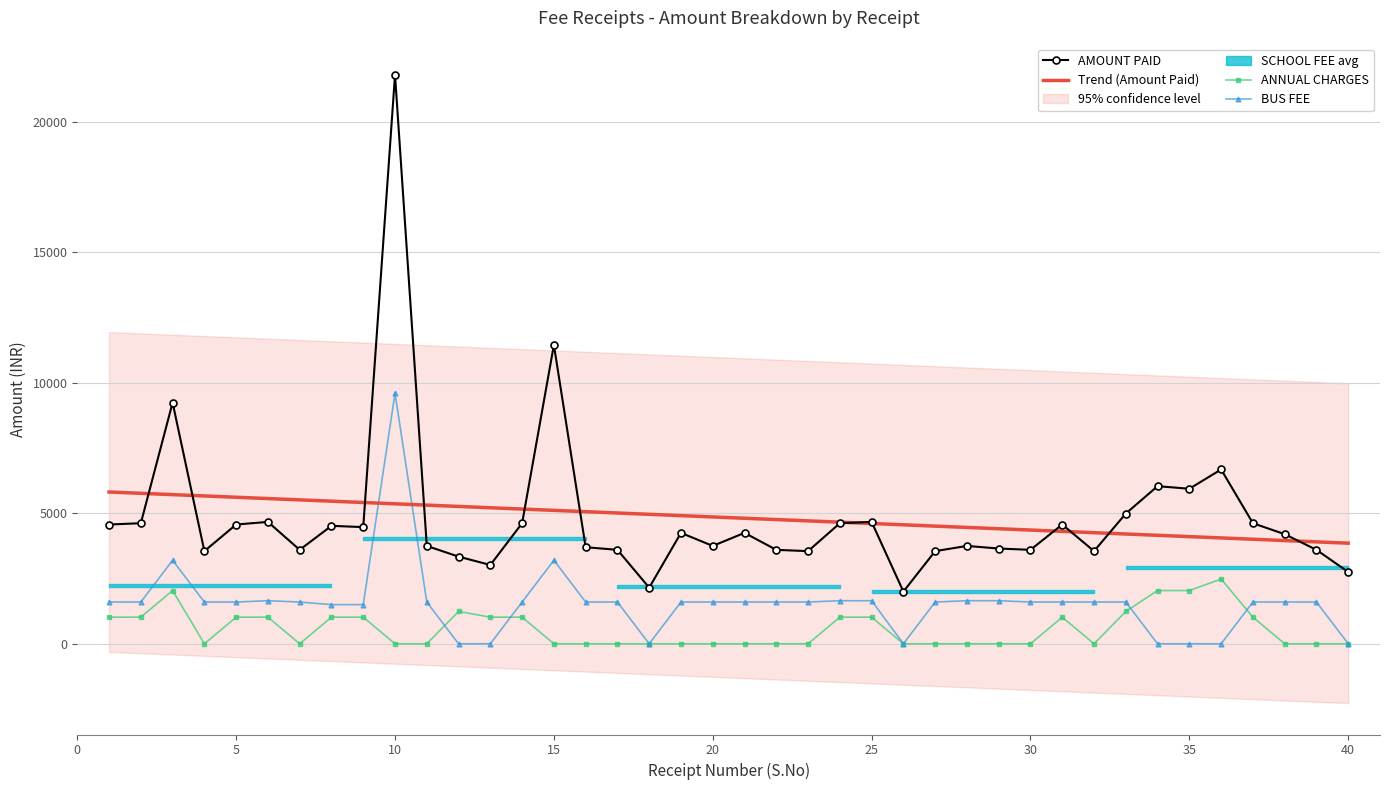

How many data points does each series have?

40